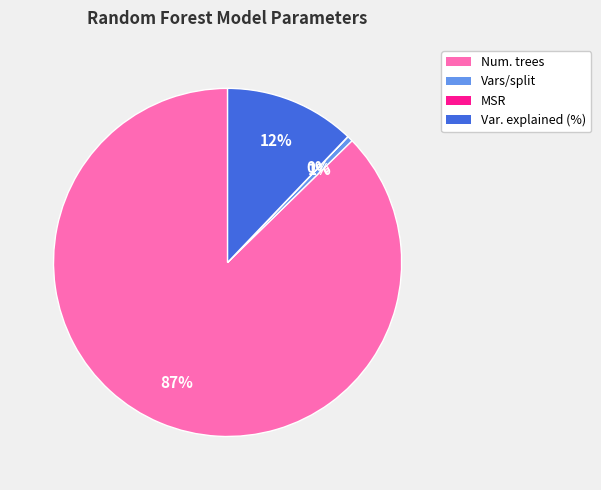

To the nearest percent, what is the average slice percentage?

25%